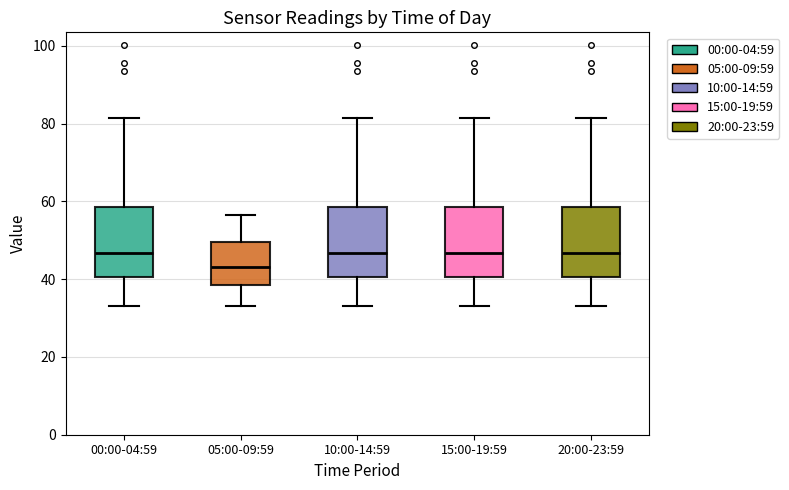

Reading left to right, read every box against the y-axis: the position of its median line, the range the box covers, and the ends of its whiskers. The values are not printed on the chart, so give them approximately, as read against the axis.

00:00-04:59: median 46, box 40 to 58, whiskers 34 to 82
05:00-09:59: median 44, box 38 to 50, whiskers 34 to 56
10:00-14:59: median 46, box 40 to 58, whiskers 34 to 82
15:00-19:59: median 46, box 40 to 58, whiskers 34 to 82
20:00-23:59: median 46, box 40 to 58, whiskers 34 to 82